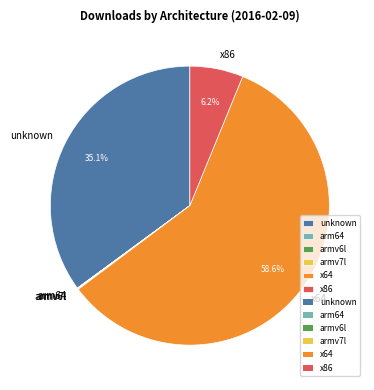

True or false: unknown accounts for 28% of the total.

False